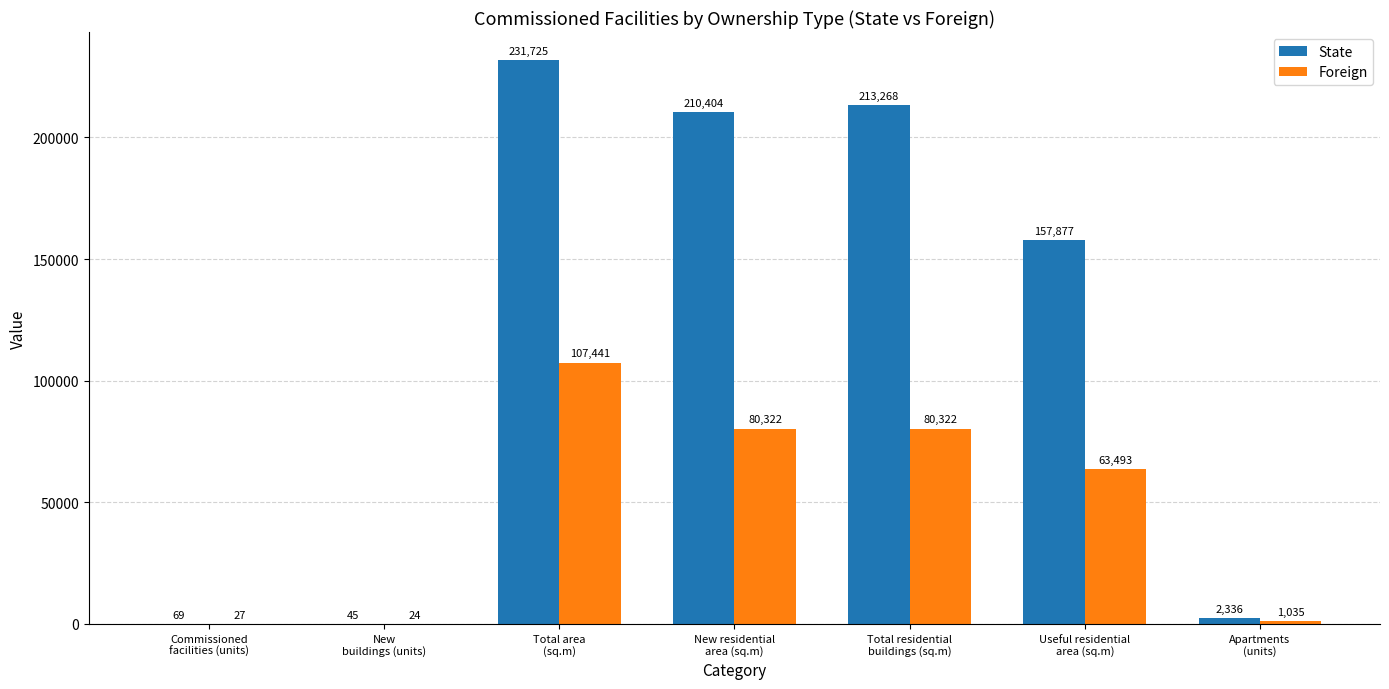

Which series has the largest total across all categories?

State